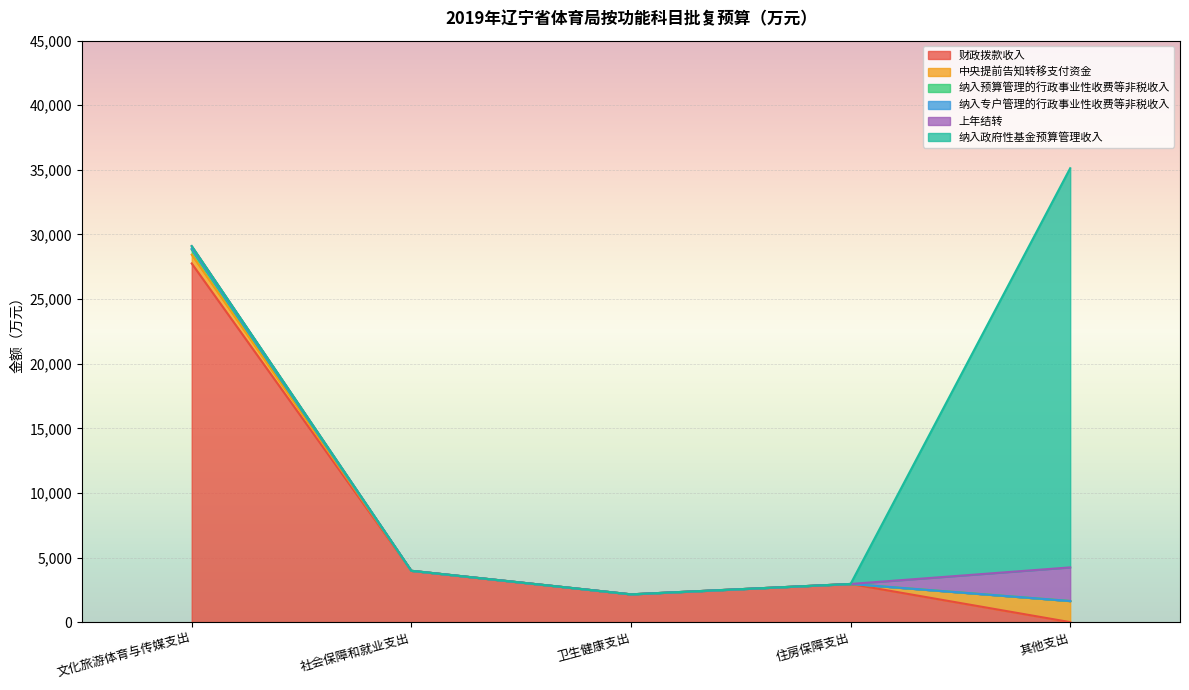

What is the total value across all series at 住房保障支出?

2954.3